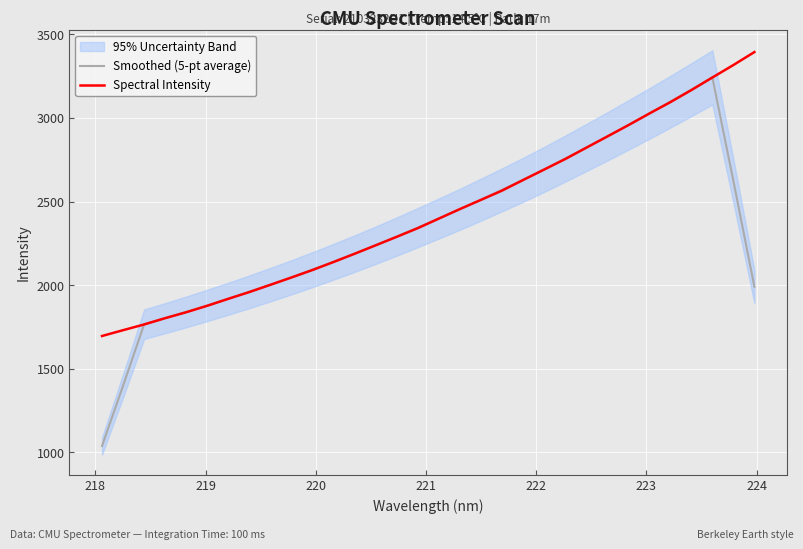

Reading right to left, list all the values displayed in this chart.

Smoothed (5-pt average): 1990.5	2623.8	3242.7	3169.1	3097.1	3026.5	2957.5	2889.5	2822.5	2756.9	2692.3	2630.0	2570.2	2511.6	2454.1	2398.8	2344.5	2291.1	2239.1	2189.1	2140.4	2093.2	2047.4	2003.3	1960.5	1918.9	1879.0	1840.2	1802.6	1766.4	1398.8	1038.3
Spectral Intensity: 3394.1	3316.5	3241.9	3166.6	3094.3	3026.3	2956.4	2888.9	2821.6	2754.1	2691.3	2628.8	2565.5	2510.2	2455.3	2398.3	2341.1	2289.3	2238.6	2188.0	2138.7	2090.8	2046.1	2002.3	1959.0	1918.5	1876.8	1838.0	1802.7	1764.8	1730.7	1695.8